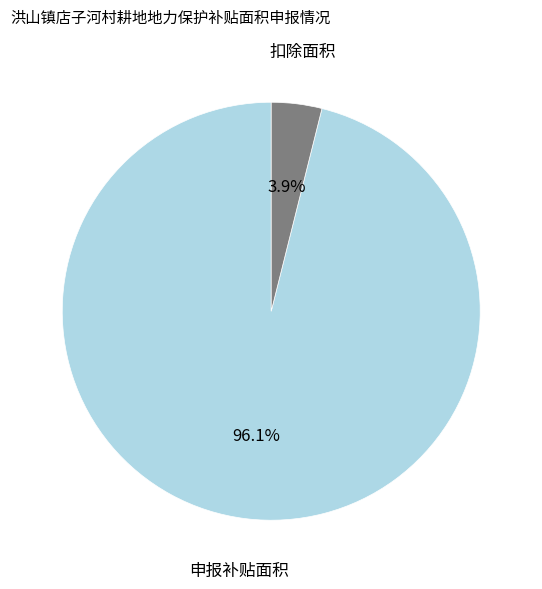

Is there any slice that represents more than half of the pie?

Yes